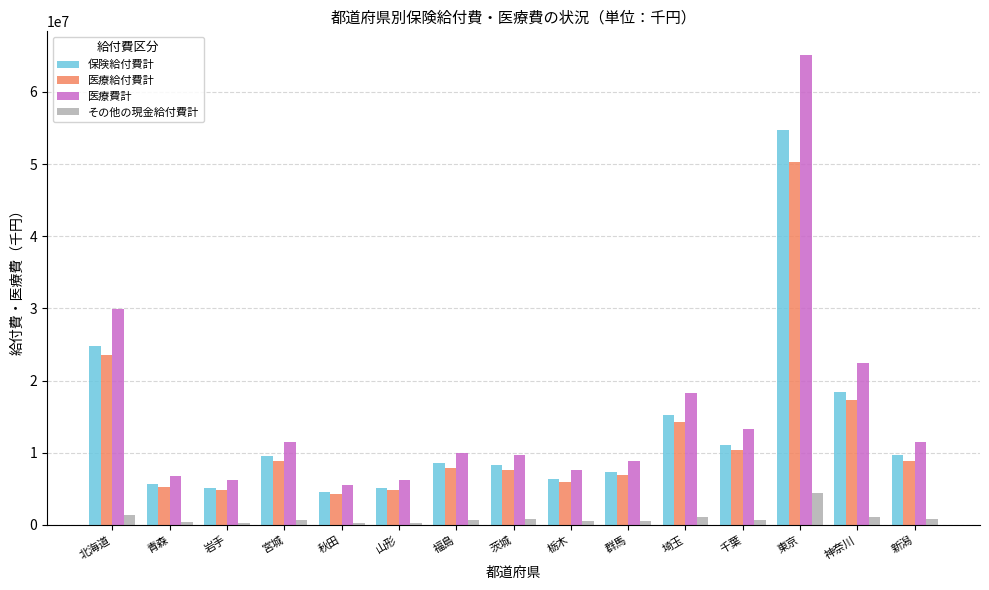

Rank the series by their maximum value, from highest to lowest.

医療費計, 保険給付費計, 医療給付費計, その他の現金給付費計